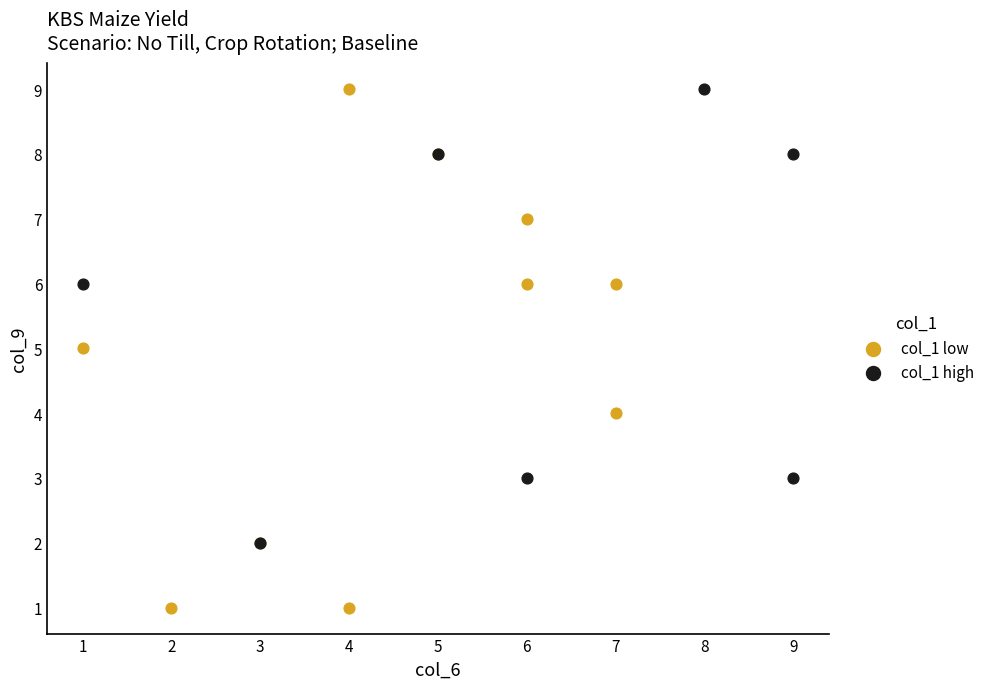

Which series has the widest spread of Y values?

col_1 low